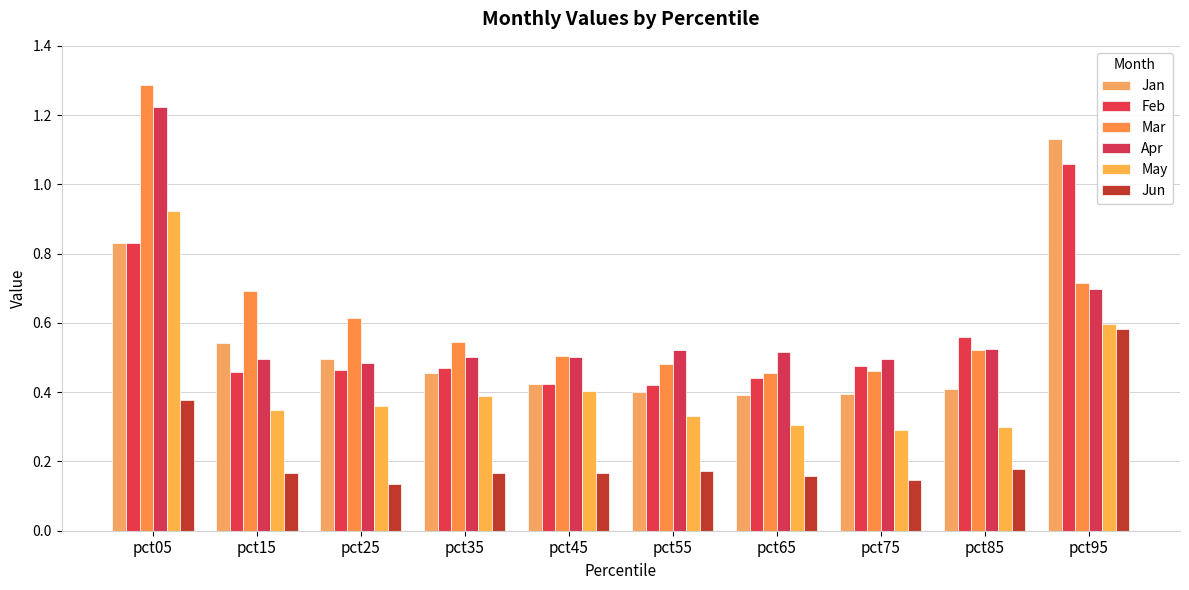

Is it true that Jan equals 0.4 at pct75?

True